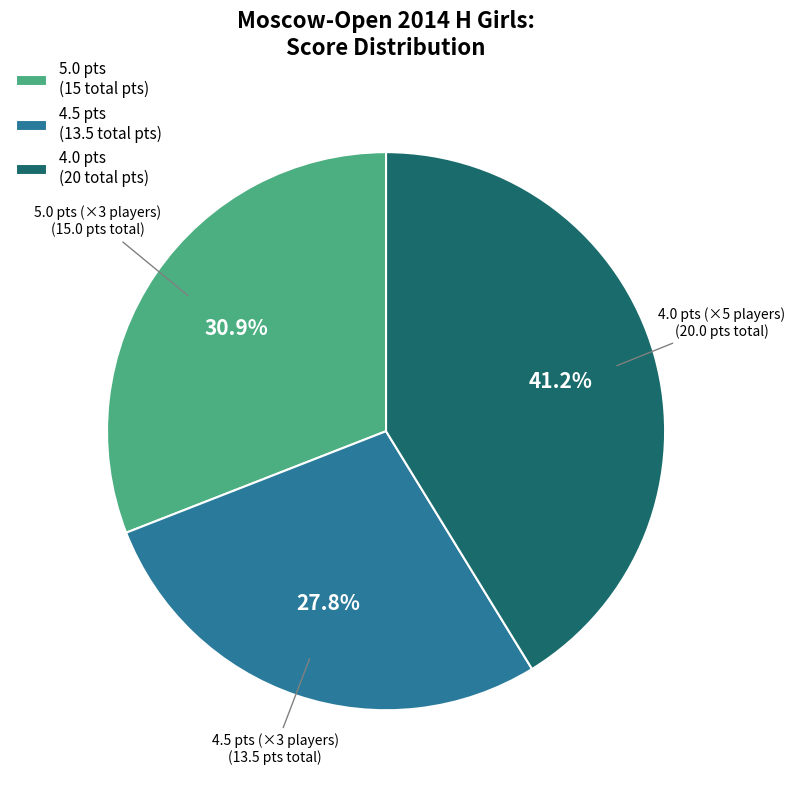

Between 4.0 pts (20 total pts) and 5.0 pts (15 total pts), which is larger?

4.0 pts (20 total pts)